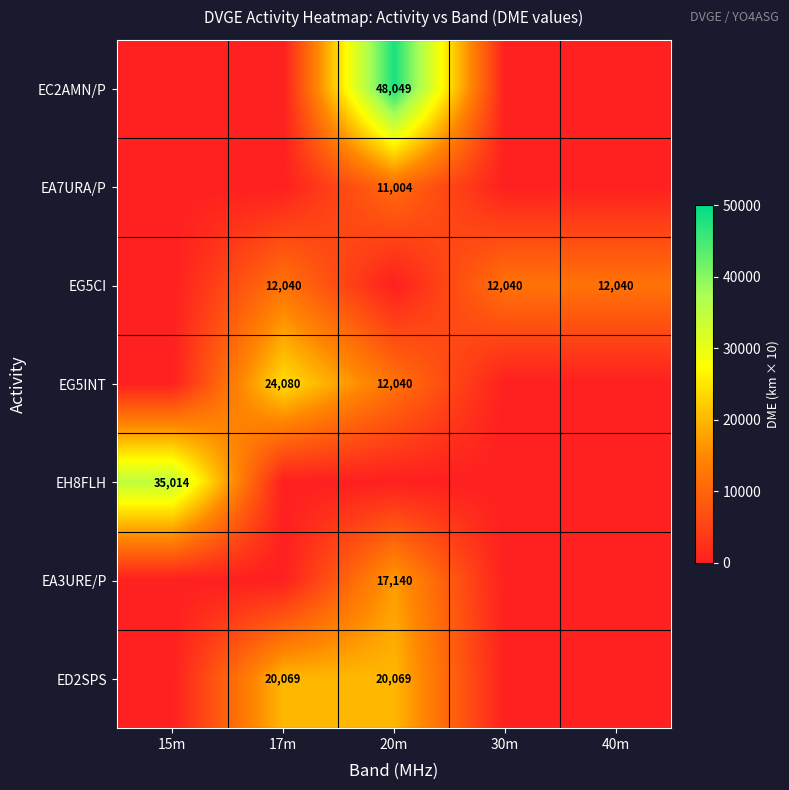

The value of ED2SPS at 20m is 20069. True or false?

True